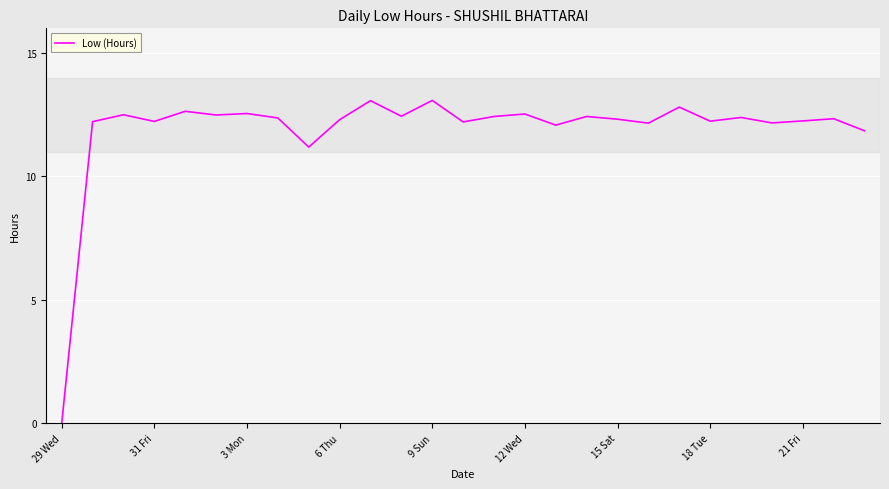

What is the difference between the maximum and minimum values?

13.1